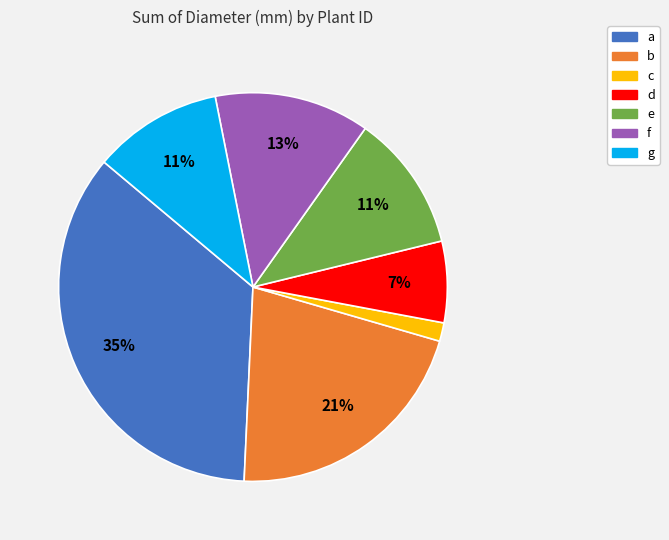

How many segments does this pie chart have?

7